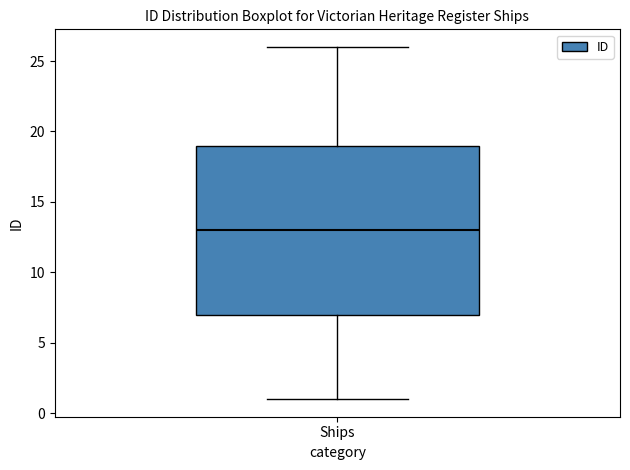

Read this box plot against the y-axis: the position of the median line, the range covered by the box, and the ends of both whiskers. The values are not printed on the chart, so give them approximately, as read against the axis.

median 13, box 7 to 19, whiskers 1 to 26